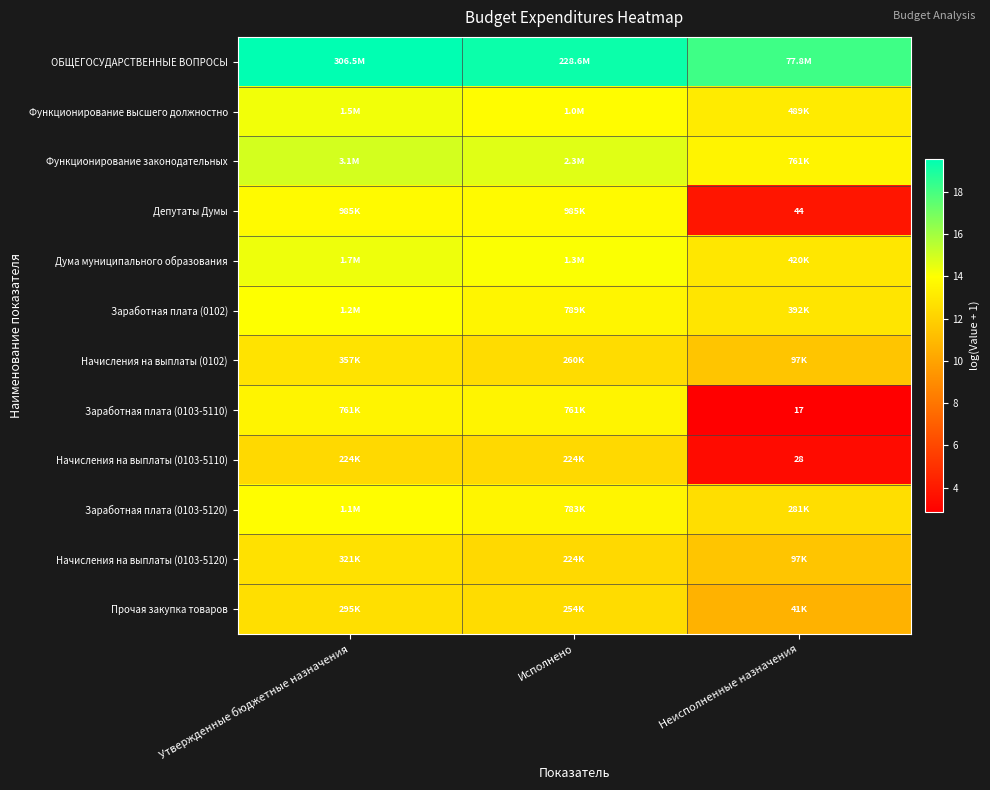

At which label is Функционирование законодательных closest to 14?

Неисполненные назначения